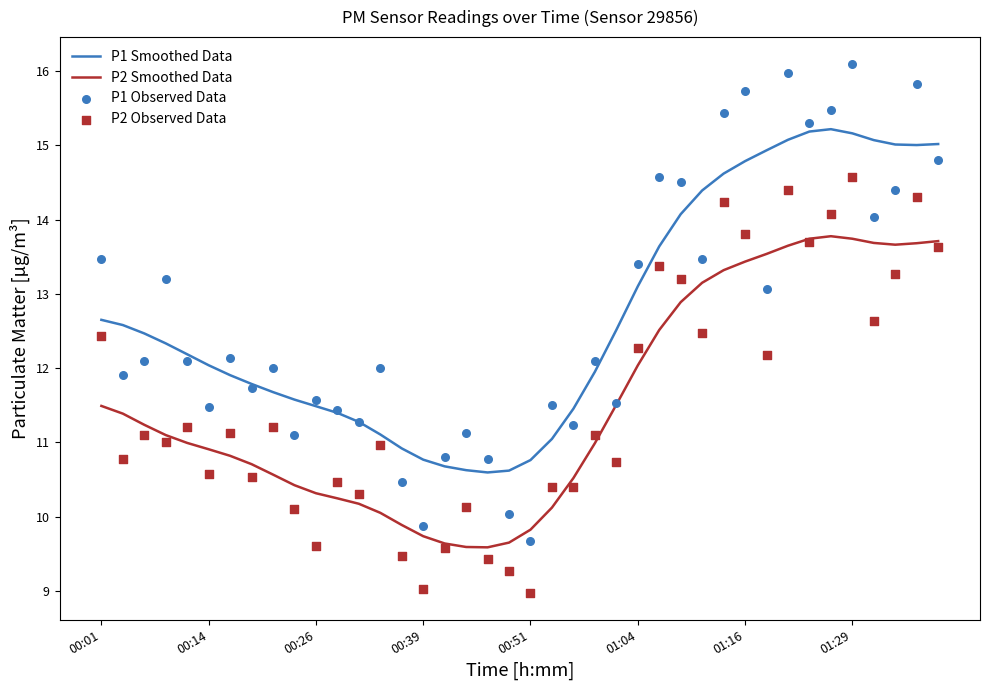

Is the value of P1 Observed Data at 39 greater than the value of P1 Smoothed Data at 17?

Yes